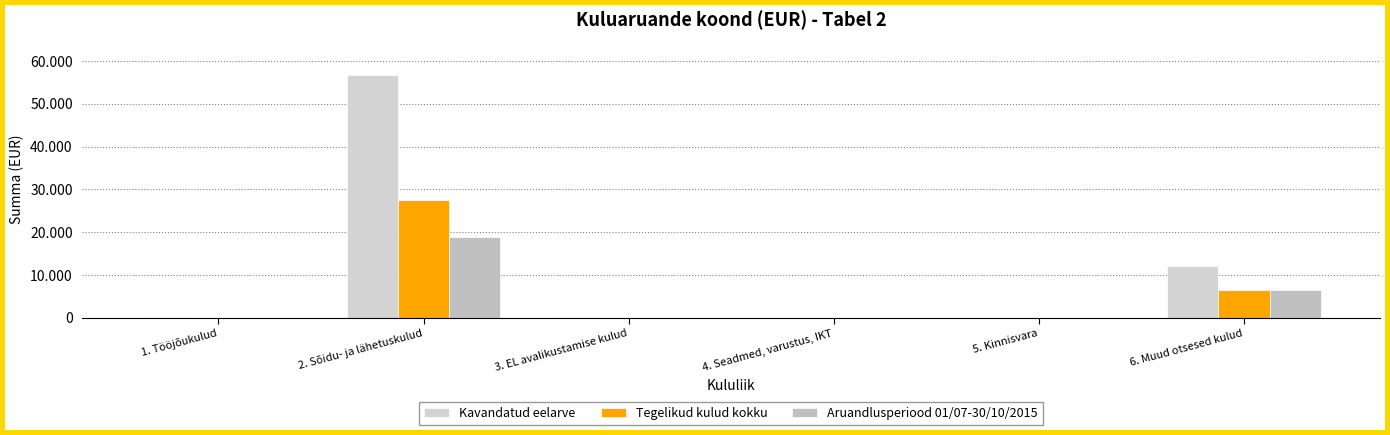

Which series has the widest spread of values?

Kavandatud eelarve